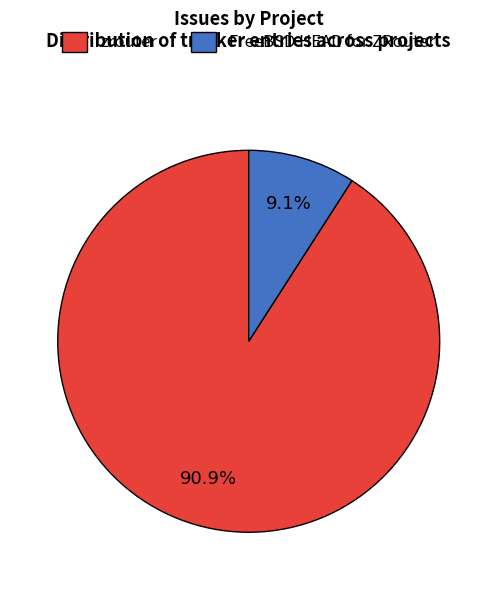

Rank the categories by value from lowest to highest.

FreeBSD HEAD for ZRouter, zrouter